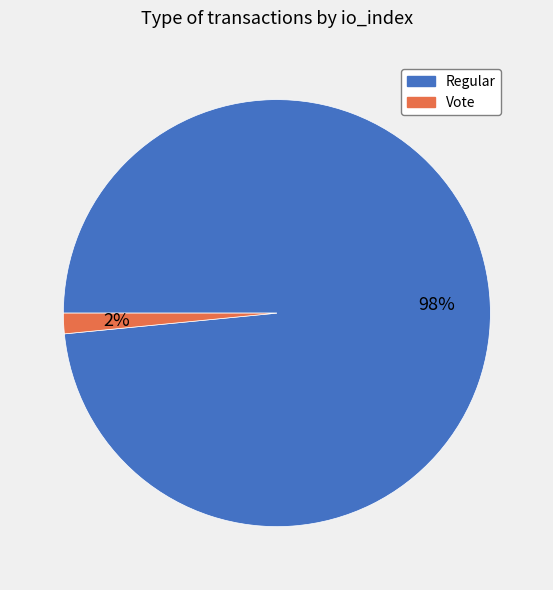

To the nearest percent, what is the average slice percentage?

50%